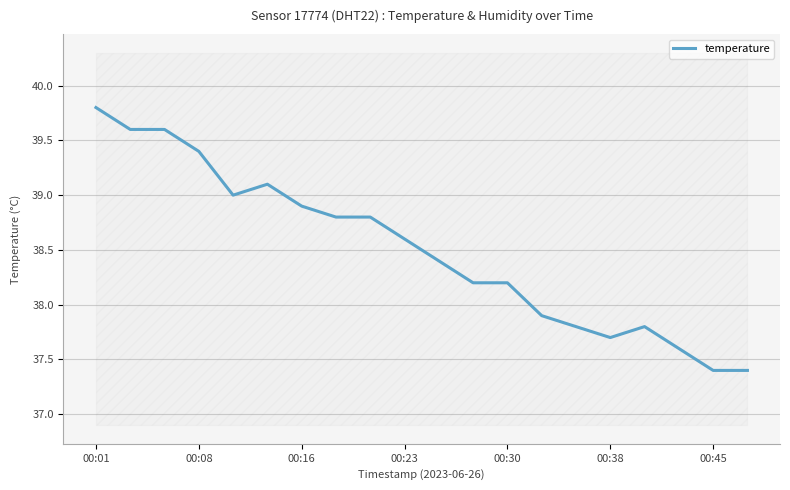

The value of temperature at 00:38 is 37.7. True or false?

True